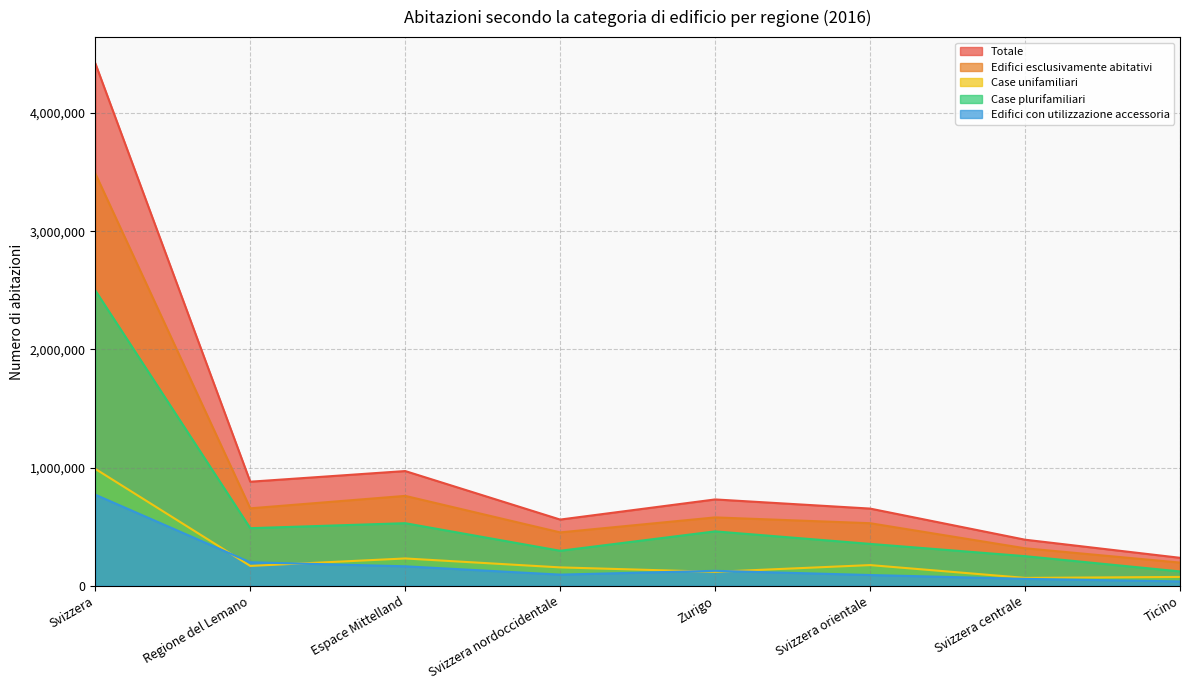

Where does the Case plurifamiliari series first go above 460188?

Svizzera